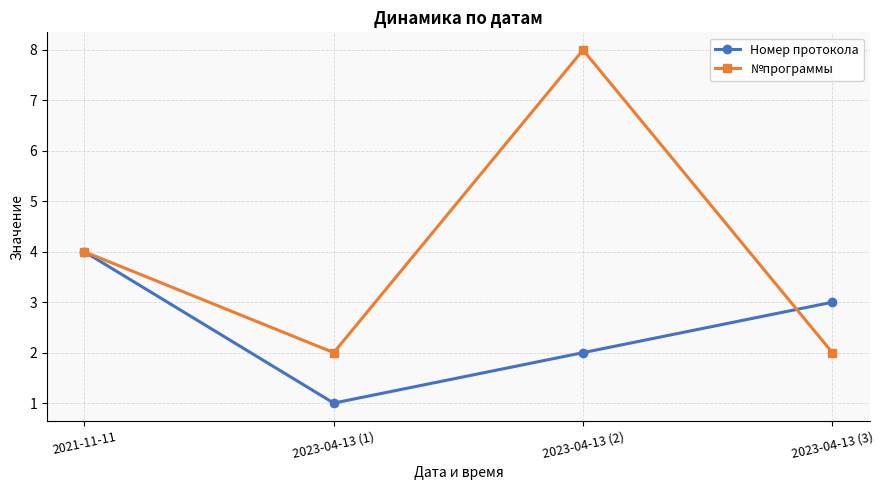

Reading left to right, extract all data points from this chart.

Номер протокола: 4	1	2	3
№программы: 4	2	8	2